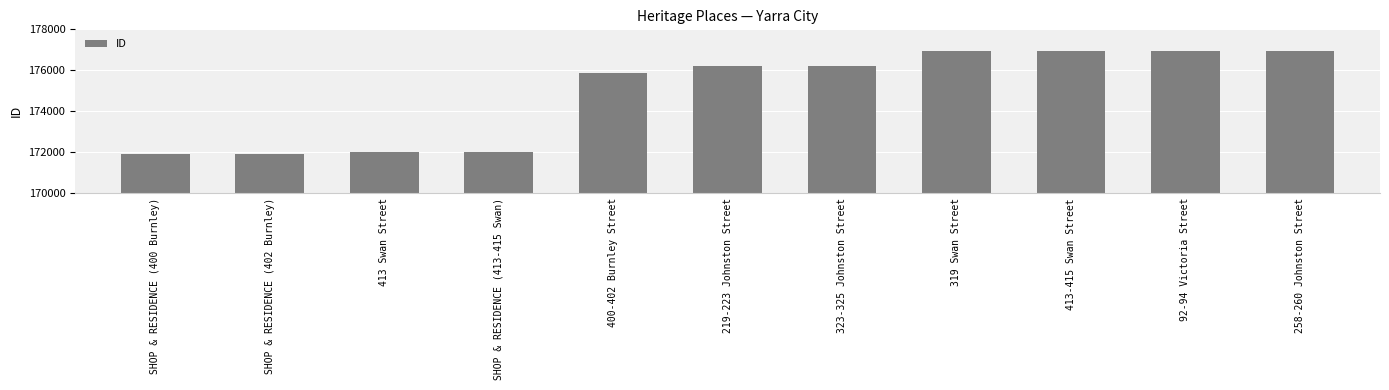

What is the greatest value displayed?

176946